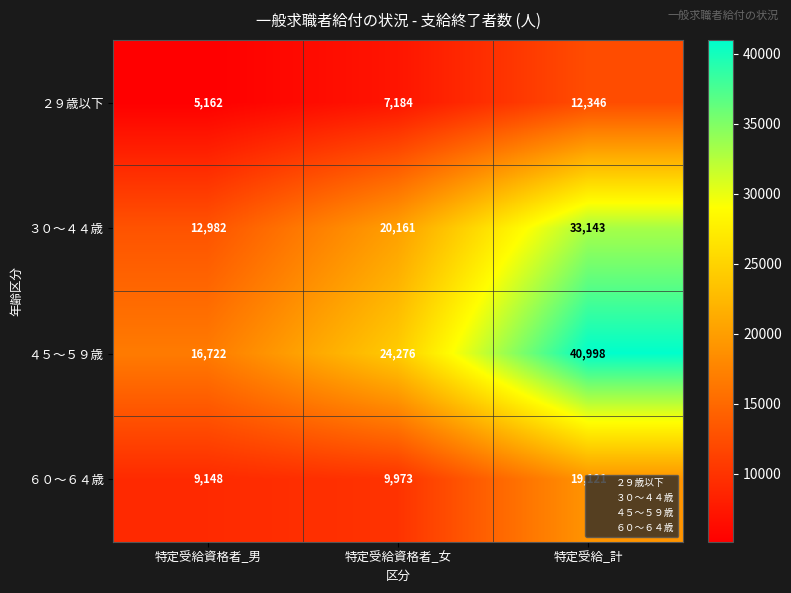

What is the spread (max minus min) of values at 特定受給資格者_男?

11560